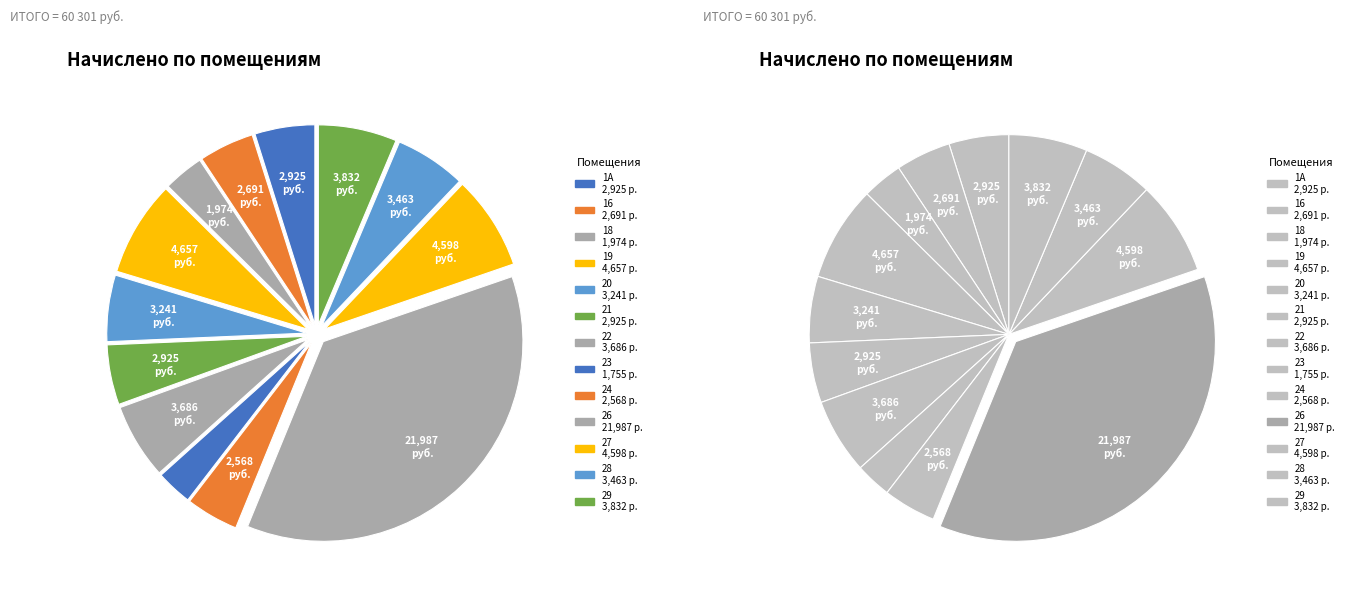

Is 27 the majority of the pie?

No